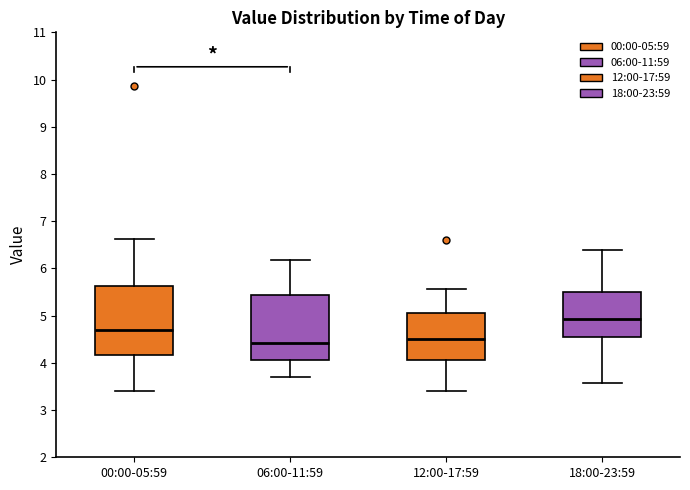

Reading left to right, transcribe this box plot: for each box, give where its median line is, the range the box spans, and where its two whiskers end, as read against the y-axis. The values are not printed on the chart, so give them approximately, as read against the axis.

00:00-05:59: median 4.7, box 4.2 to 5.6, whiskers 3.4 to 6.6
06:00-11:59: median 4.4, box 4.1 to 5.4, whiskers 3.7 to 6.2
12:00-17:59: median 4.5, box 4.1 to 5.1, whiskers 3.4 to 5.6
18:00-23:59: median 4.9, box 4.6 to 5.5, whiskers 3.6 to 6.4